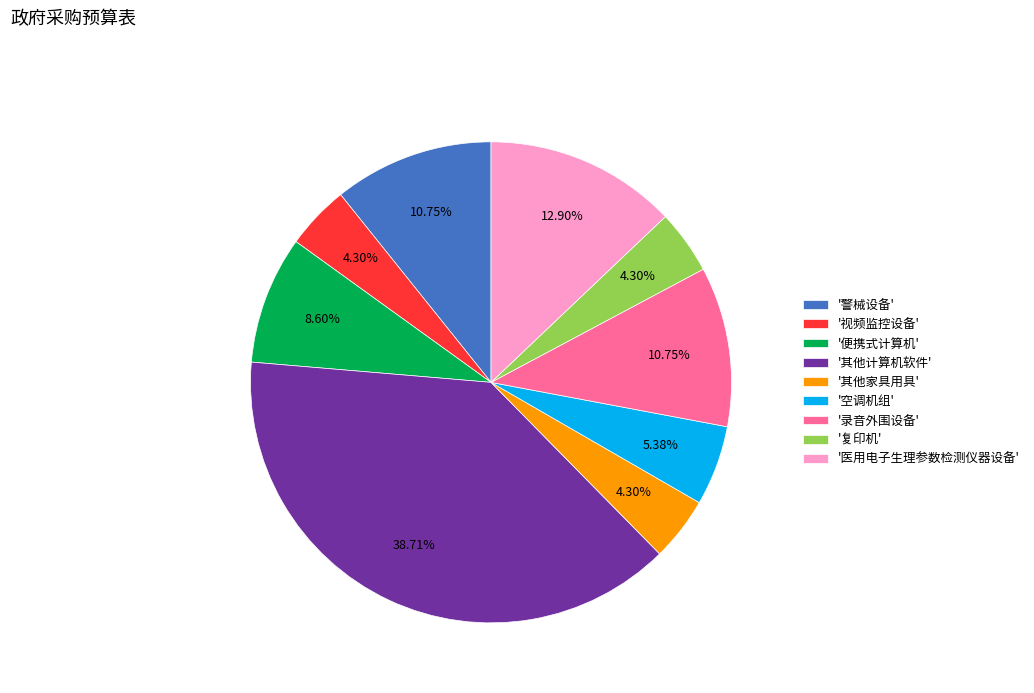

Count the number of slices in the pie.

9